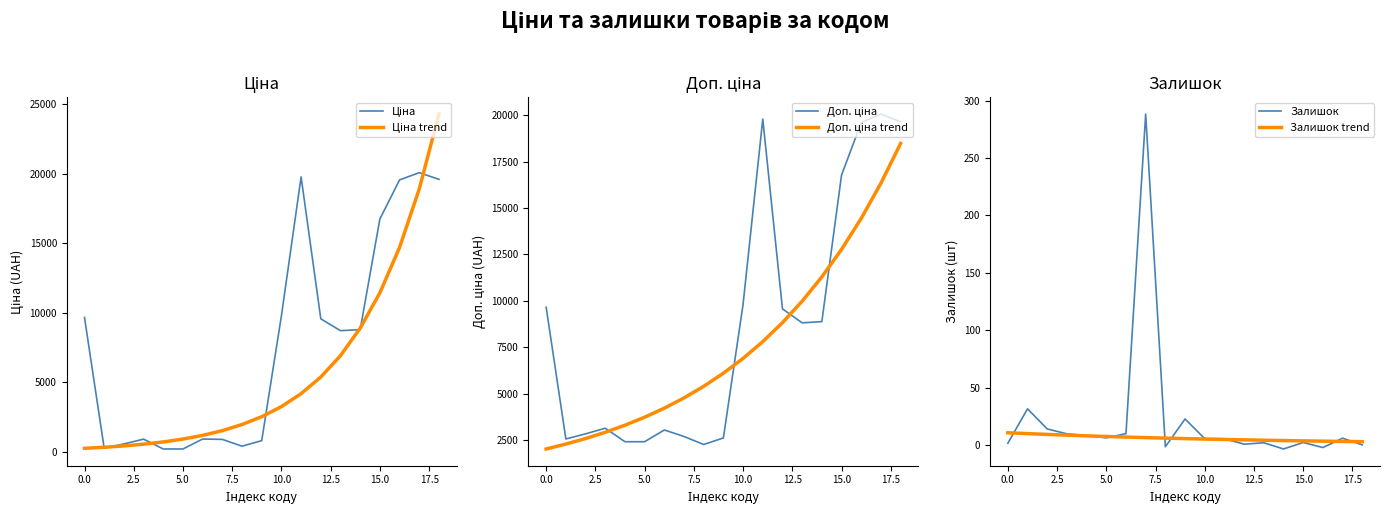

Is it true that Залишок trend equals 5.2 at 10.0?

True